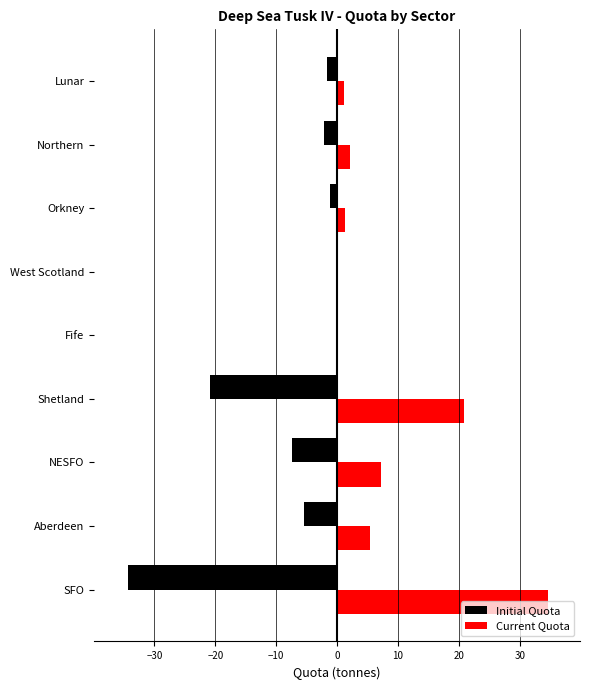

What is the sum of all Initial Quota values?

-73.2